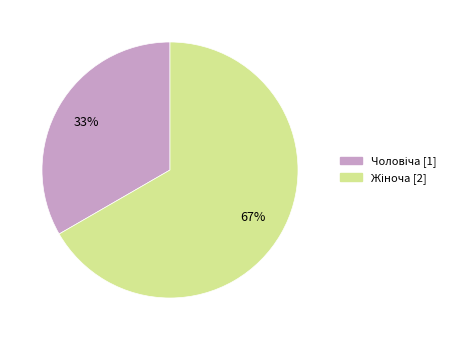

How many slices are in this pie chart?

2